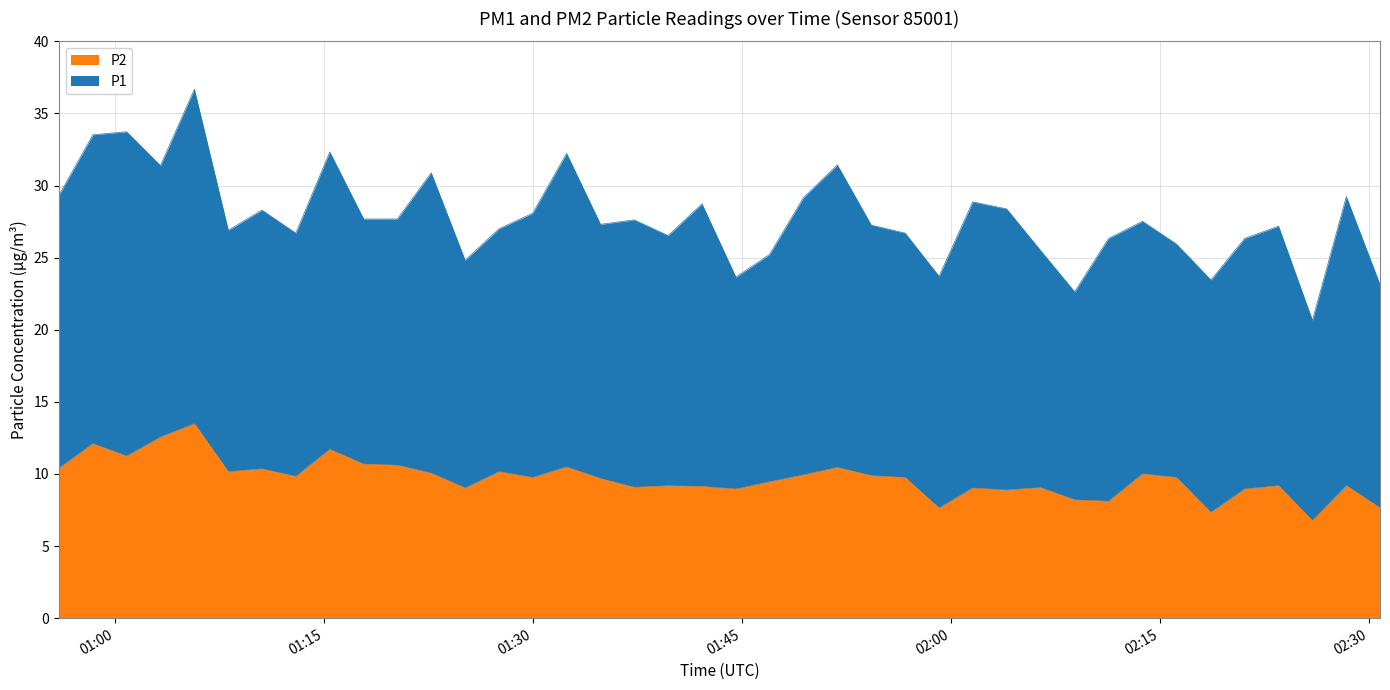

At which category does the data reach its first local peak?

2024-03-23T00:58:26